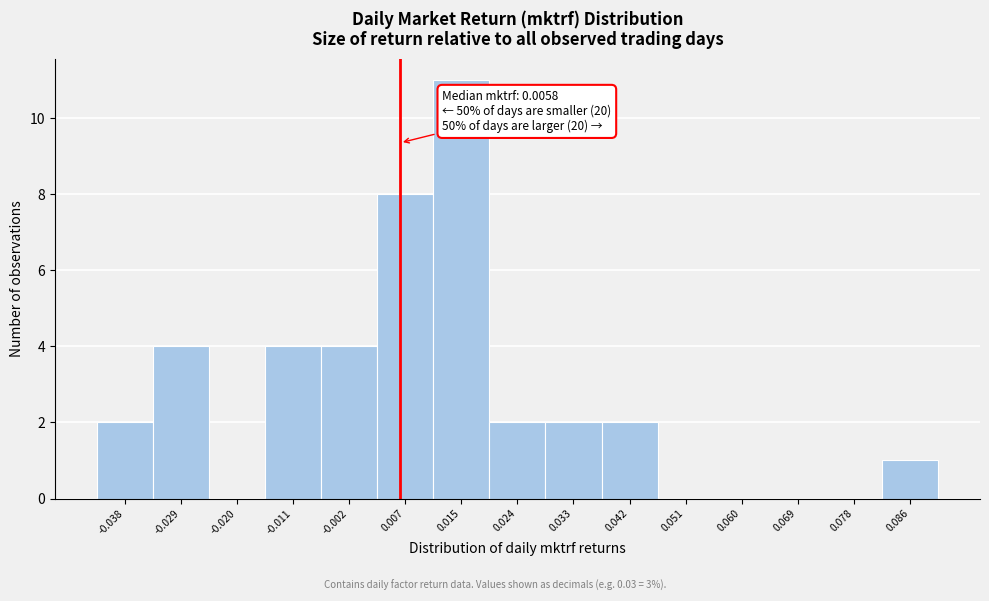

Which range on the x-axis has the tallest bar?

0.011 to 0.020